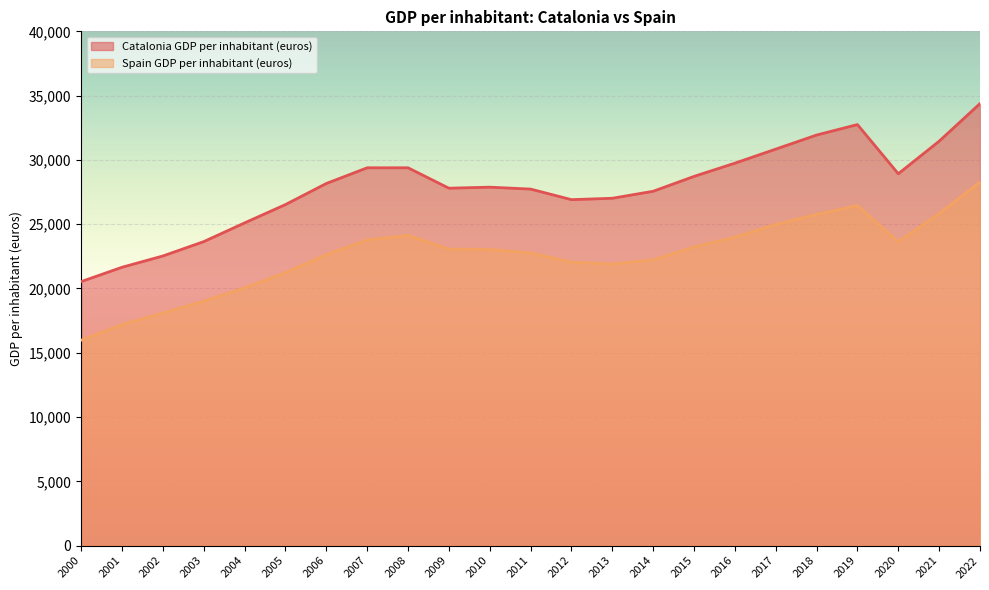

What is the value of the Spain GDP per inhabitant (euros) point at the 11th from the left?

23038.1